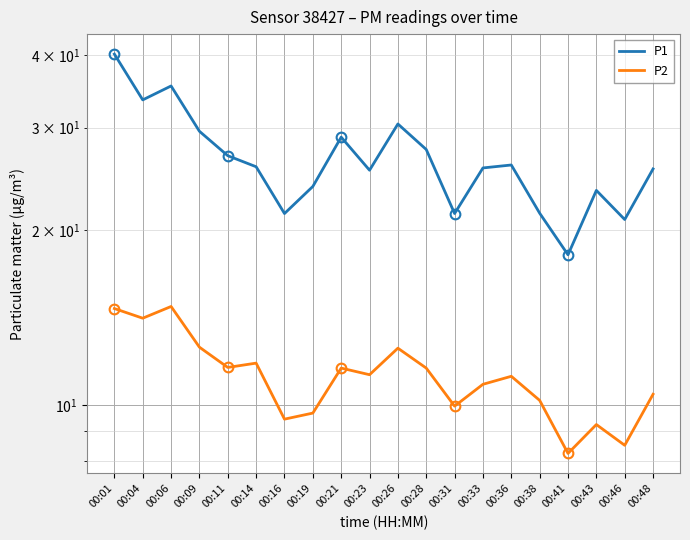

Between 00:11 and 00:41, which is larger?

00:11